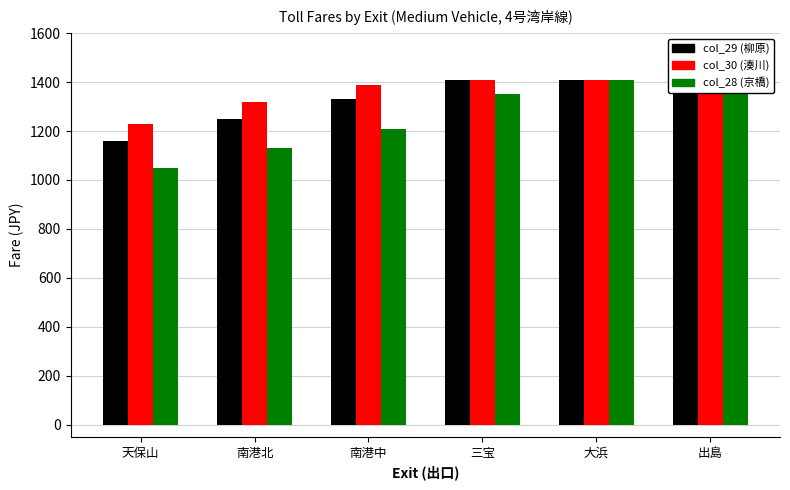

Which series has the largest range (max minus min)?

col_28 (京橋)